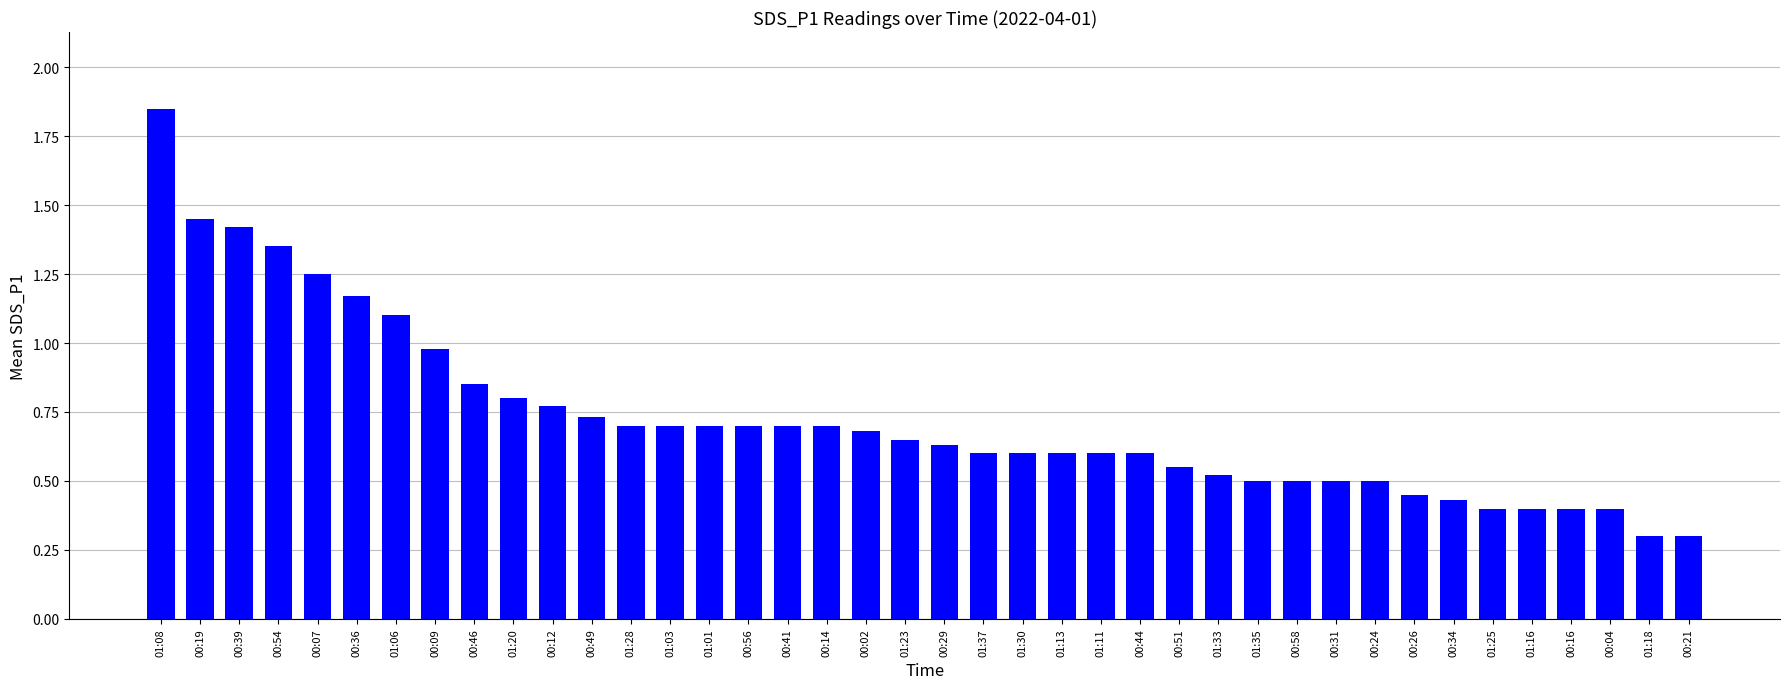

What is the change in value from 00:19 to 00:12?

-0.7